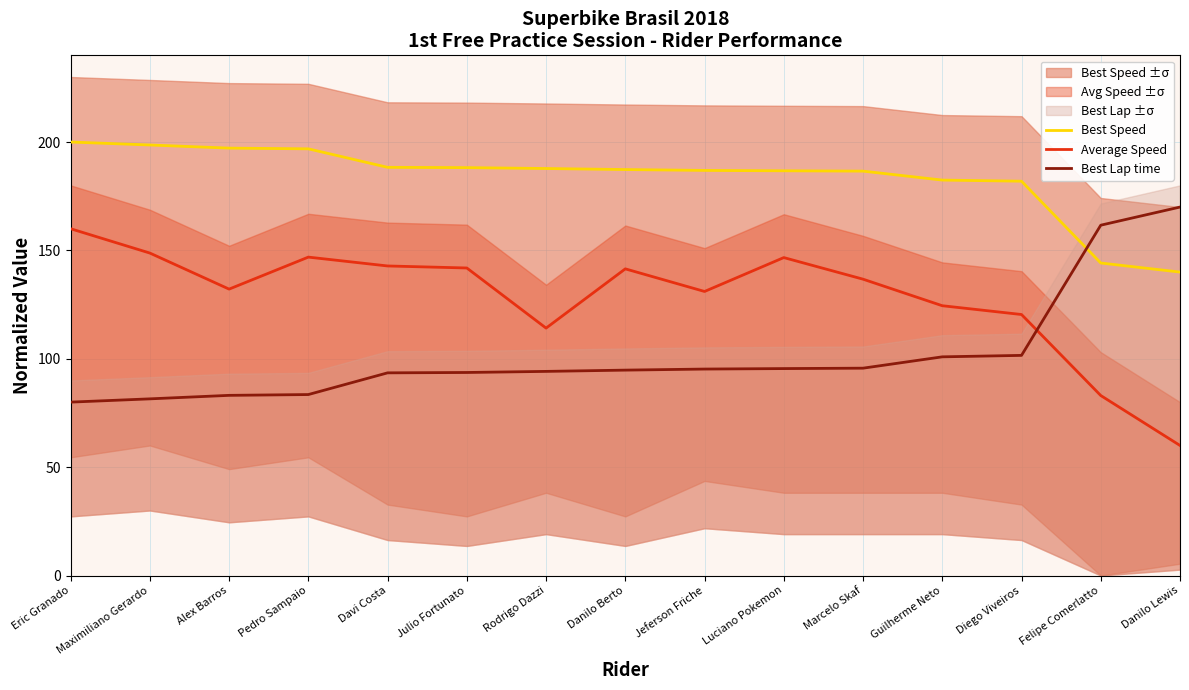

At Diego Viveiros, list the series in order from smallest to largest.

Best Lap time, Average Speed, Best Speed